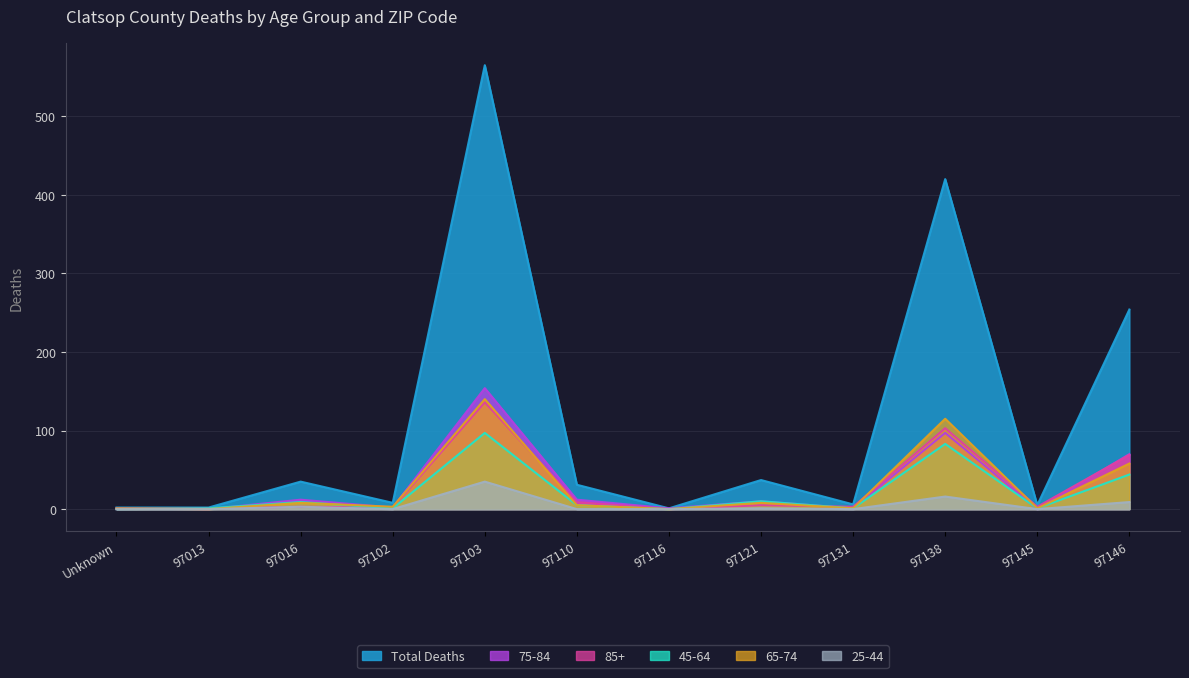

Which series changed the most between 97013 and 97146?

Total Deaths